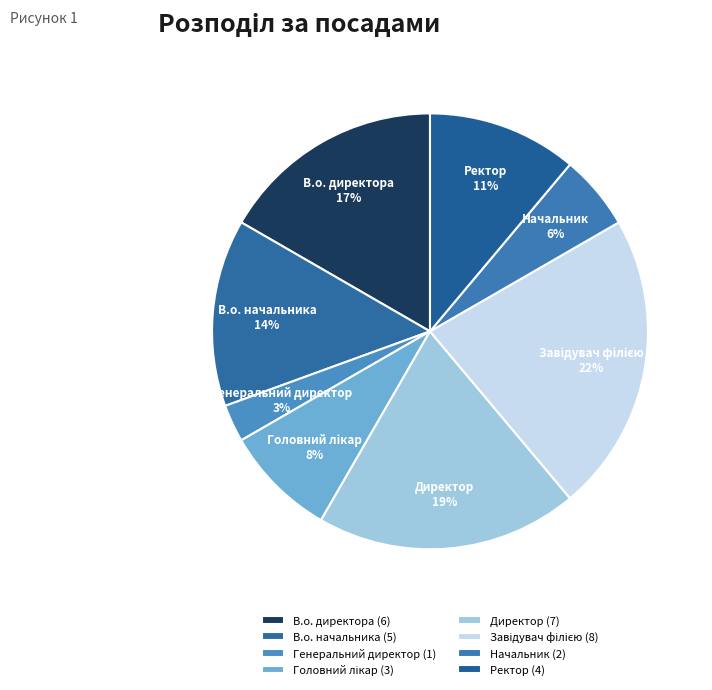

Does any single category account for the majority?

No